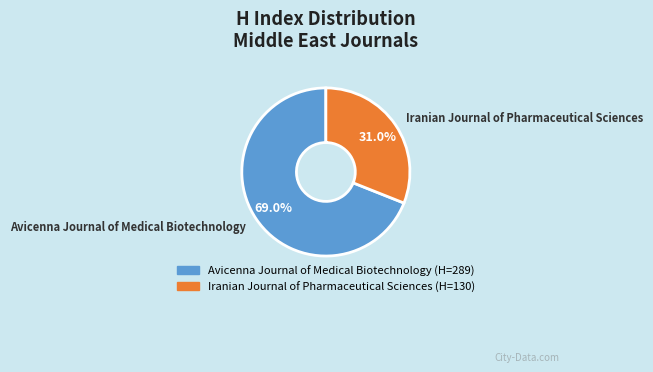

Is it true that Avicenna Journal of Medical Biotechnology is 69% of the pie?

True